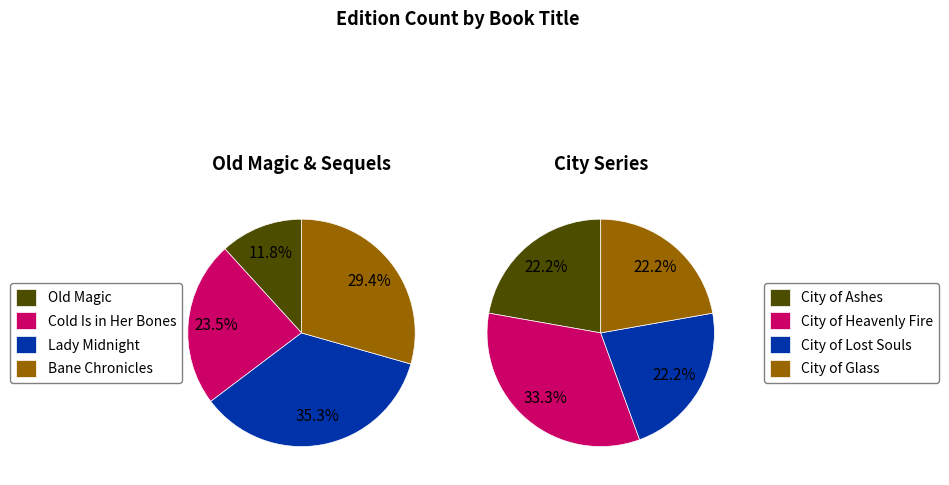

How many slices are in this pie chart?

8